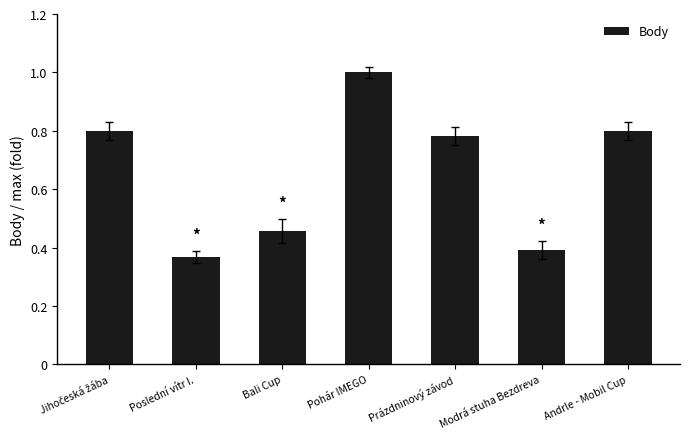

What is the label of the 5th bar from the left?

Prázdninový závod